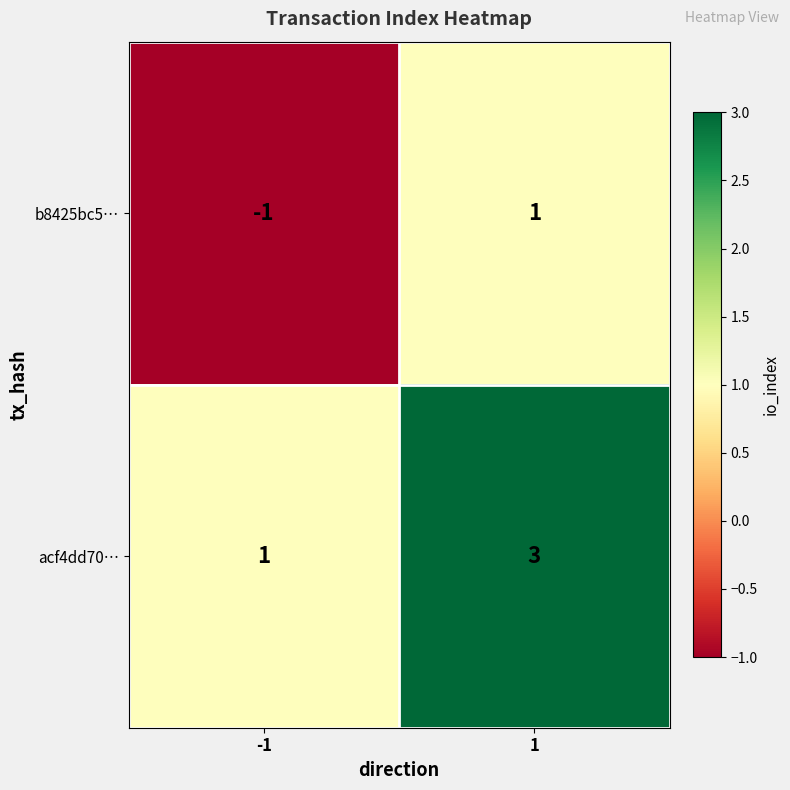

What is the difference between the highest and lowest values at 1?

2